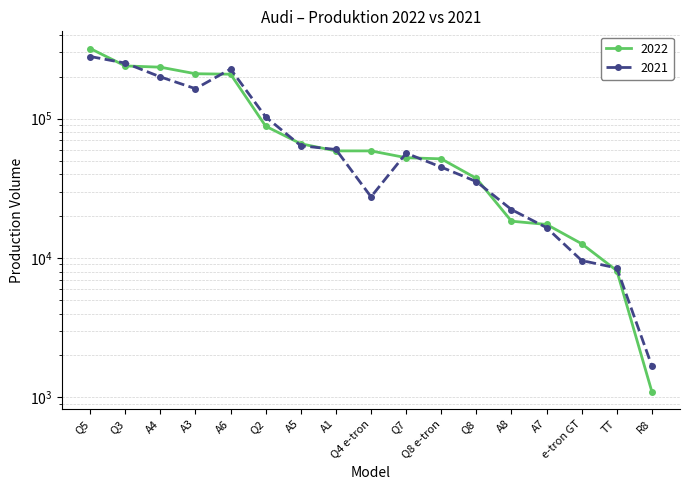

What is the difference between the second highest and minimum values in the 2022 series?

238243